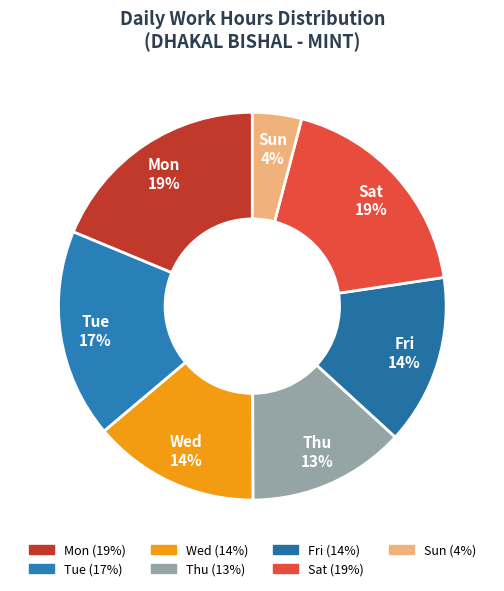

Count the number of slices in the pie.

7